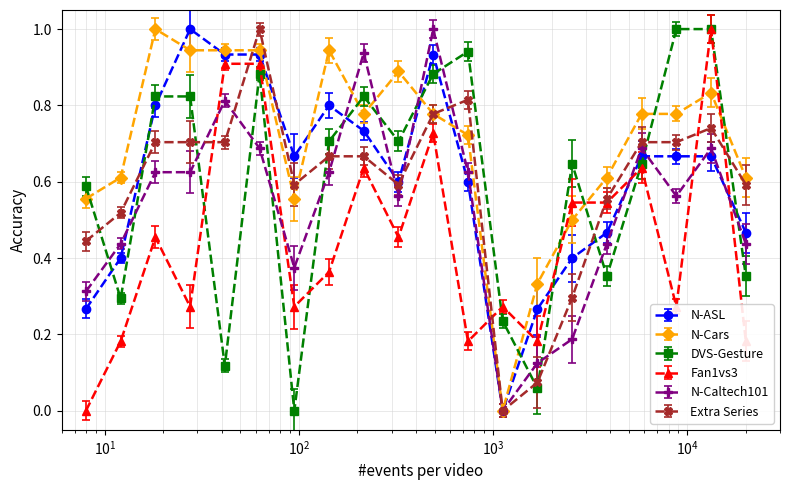

How many times do DVS-Gesture and N-Caltech101 cross each other?

15